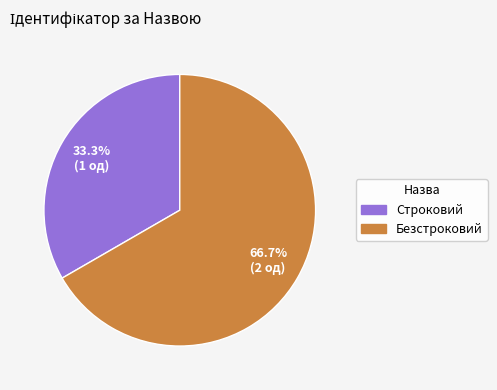

To the nearest percent, what portion does Безстроковий represent?

67%